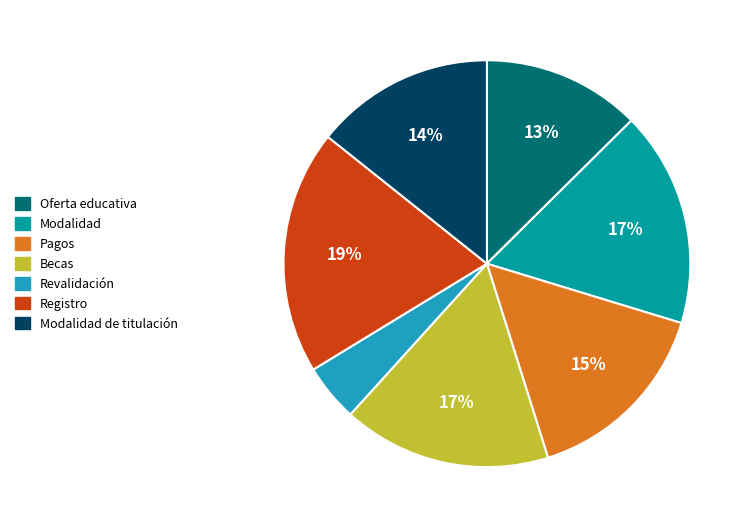

To the nearest percent, what is the combined percentage of Modalidad de titulación and Revalidación?

19%